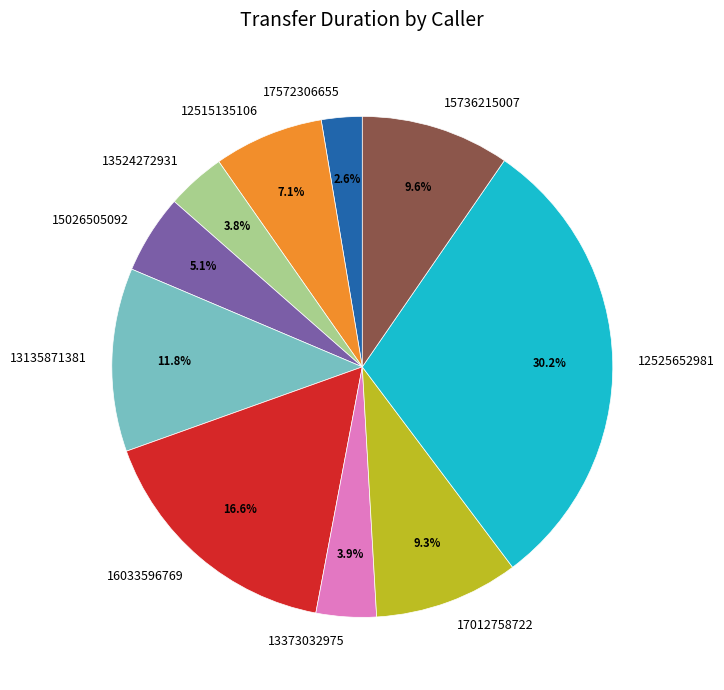

How many slices are in this pie chart?

10